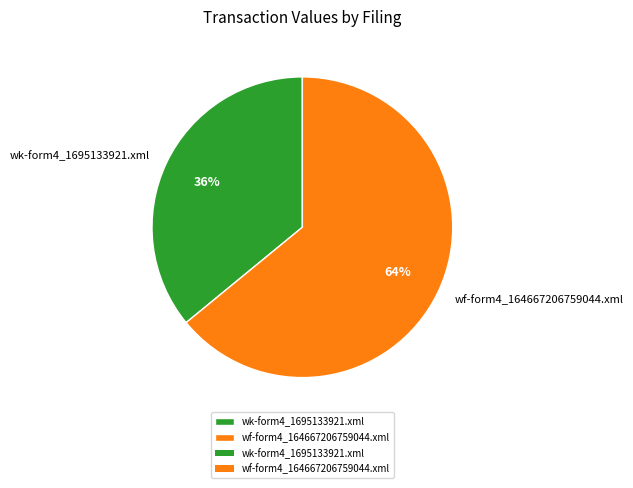

Is there a majority slice in this chart?

Yes